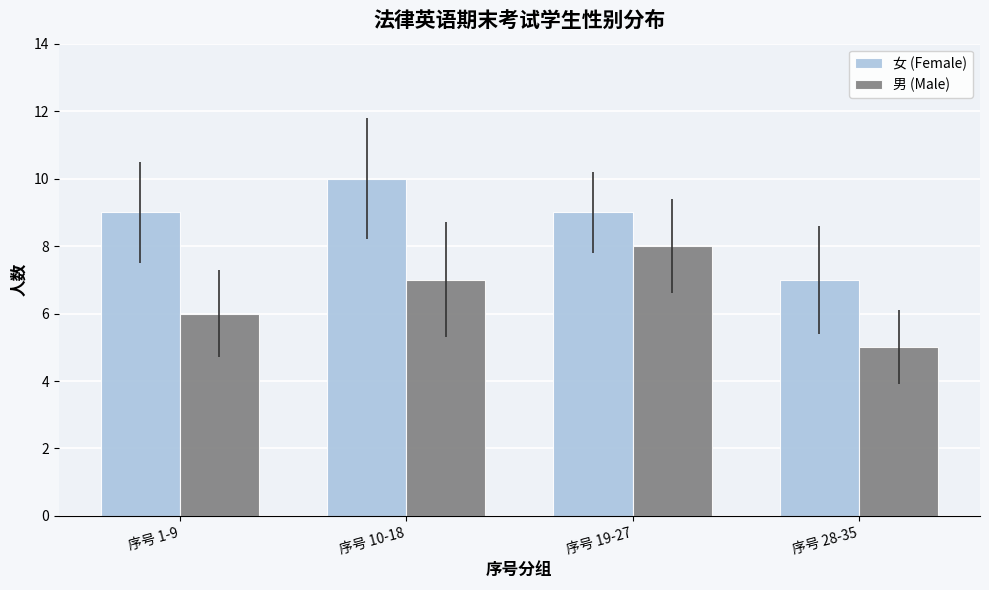

The value of 女 (Female) at 序号 10-18 is 3. True or false?

False